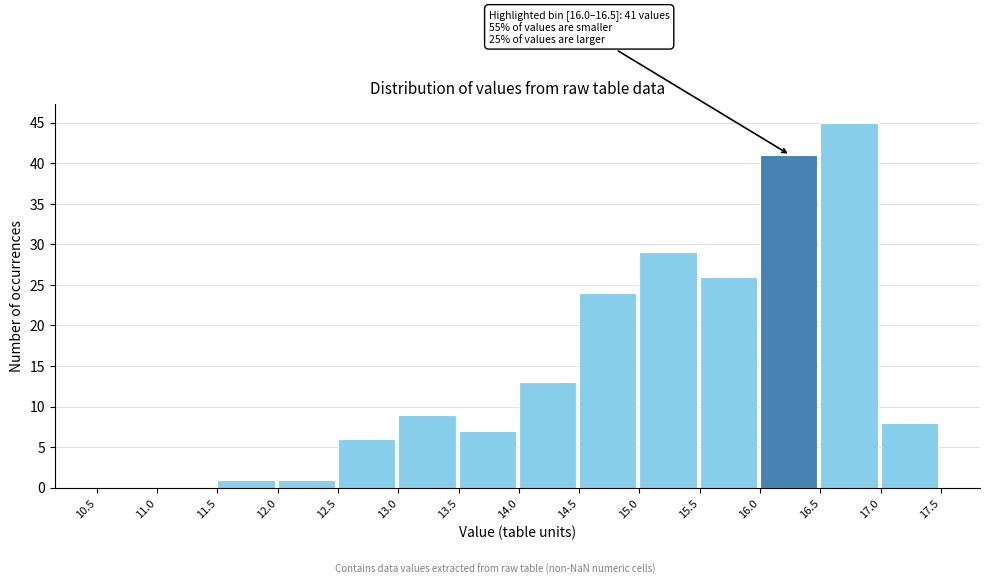

Over which range of the x-axis is the bar tallest?

16.5 to 17.0